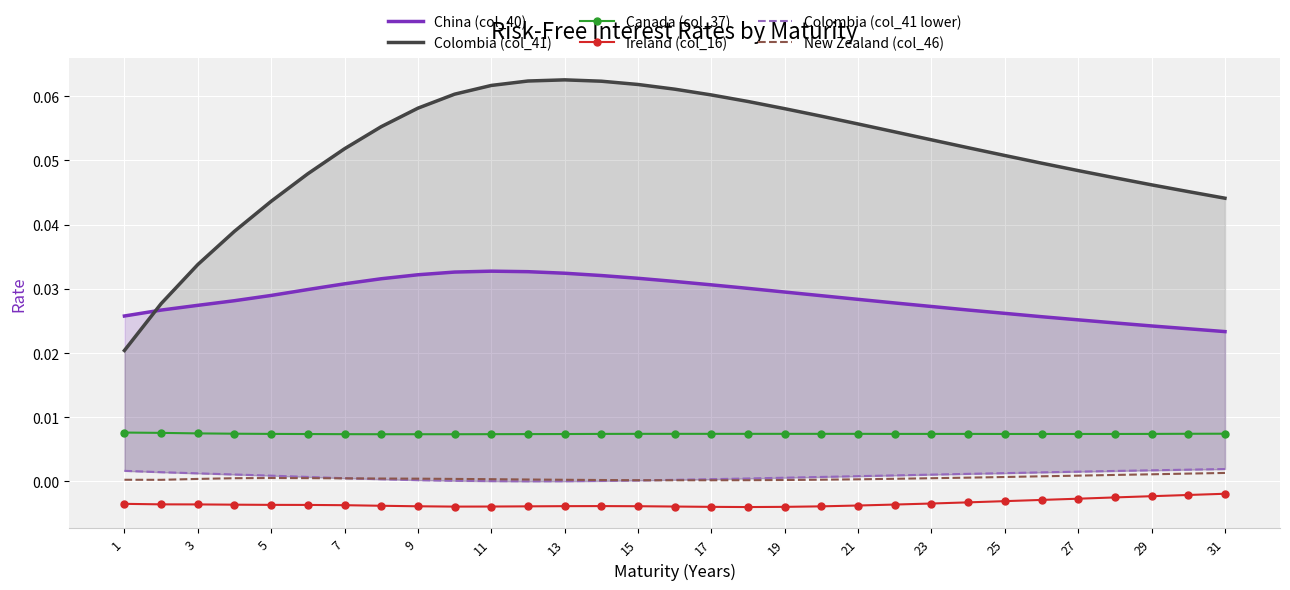

True or false: New Zealand (col_46) and Canada (col_37) cross at least once.

False